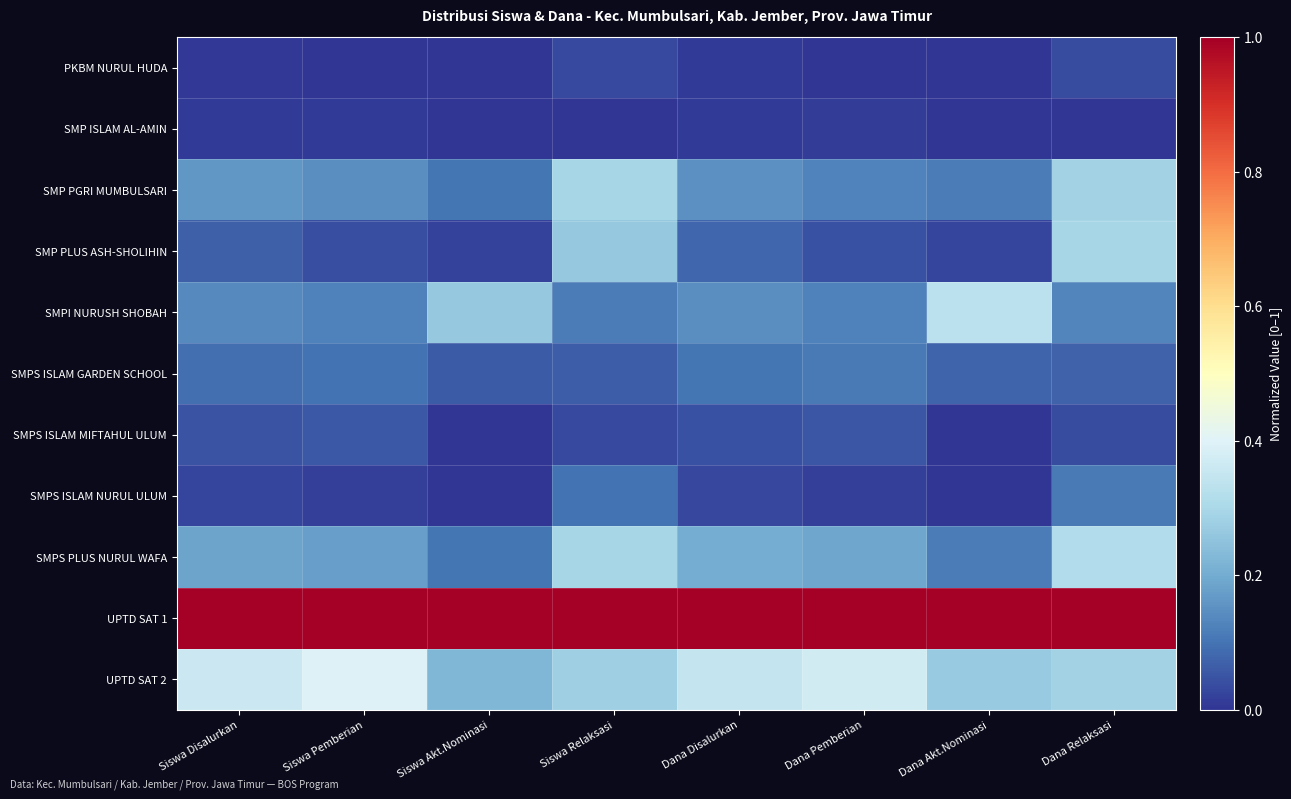

How many distinct data groups are displayed?

11